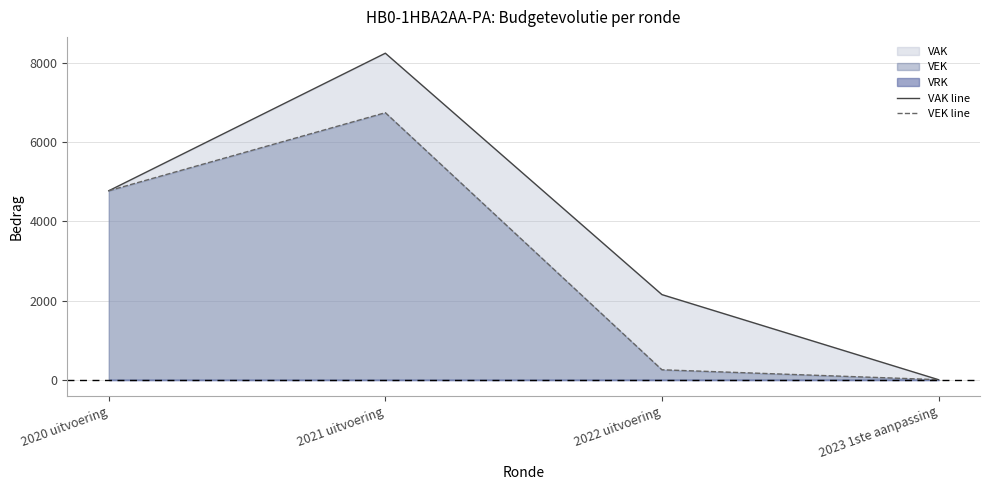

Which series has the largest total across all categories?

VAK line